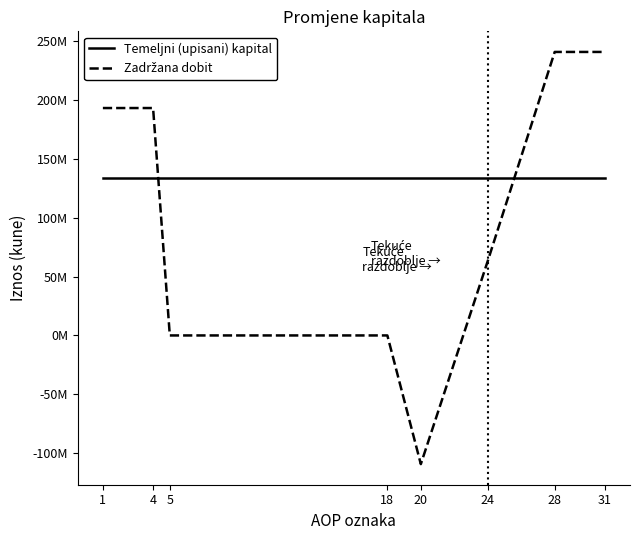

How many times do Zadržana dobit and Temeljni (upisani) kapital cross each other?

2